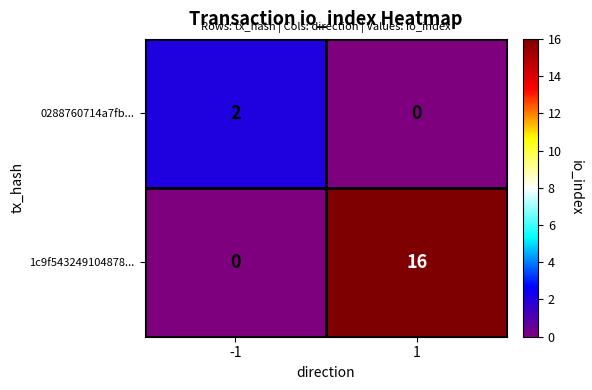

At how many categories does at least one series exceed 15?

1